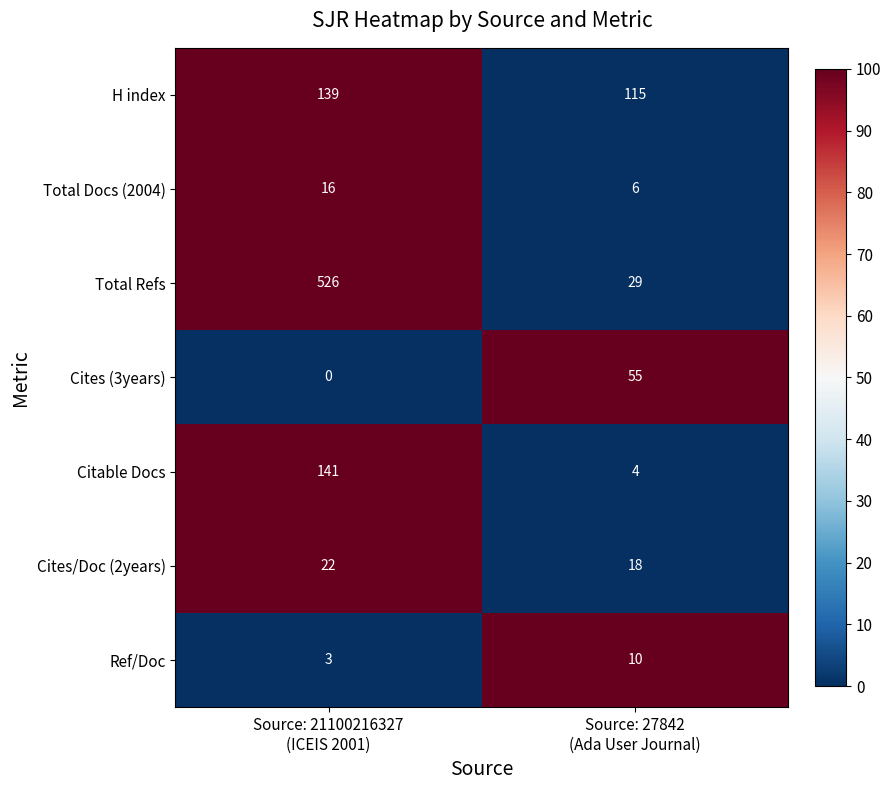

What is the highest value of the Total Refs series?

526